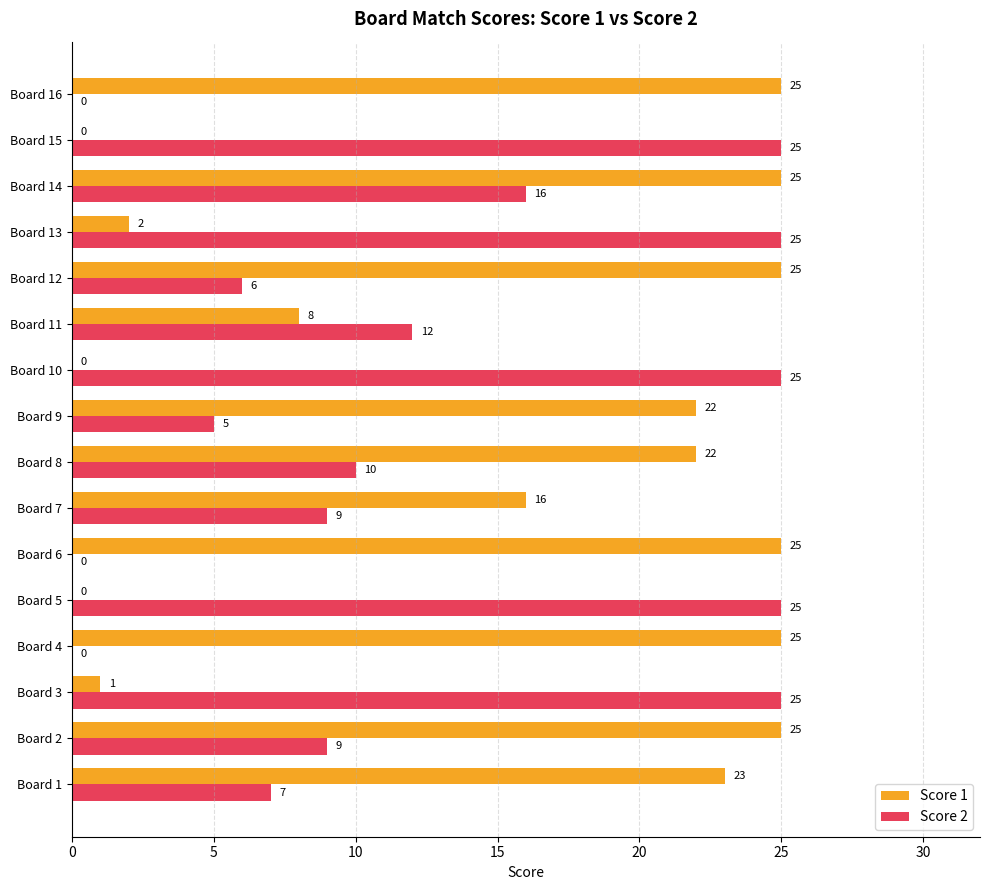

Which series has the largest total across all categories?

Score 1